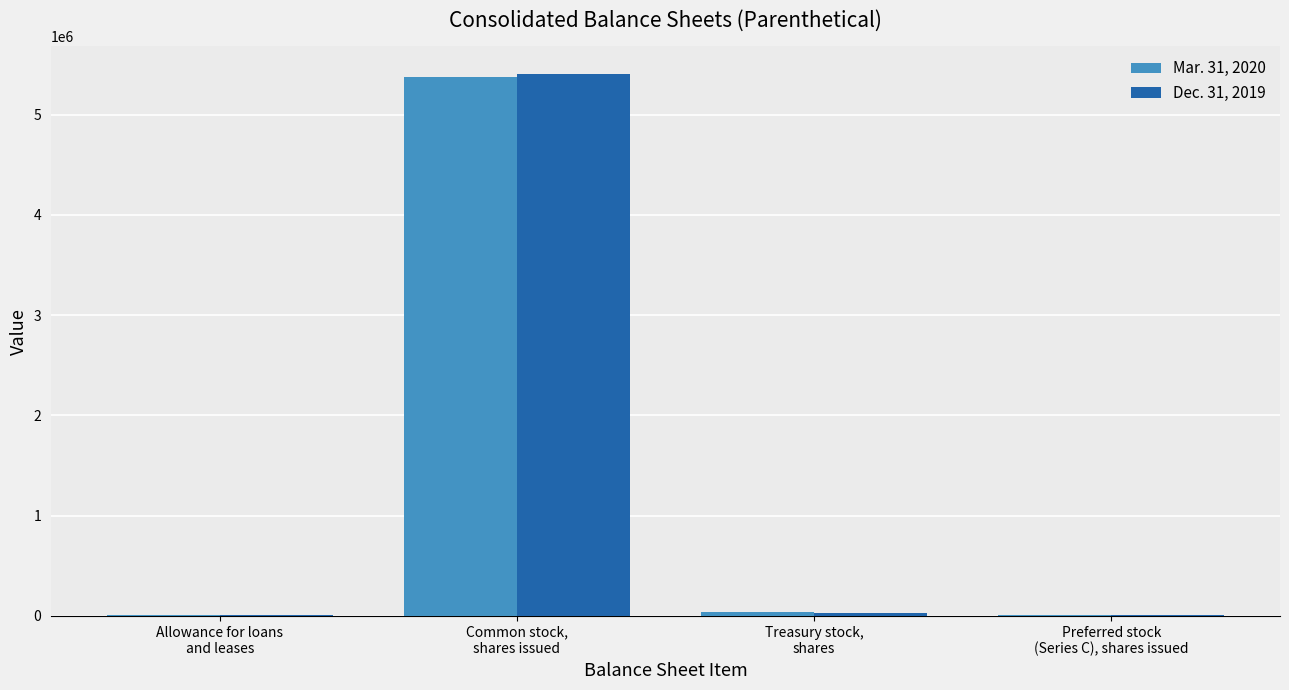

What is the greatest value displayed?

5409394